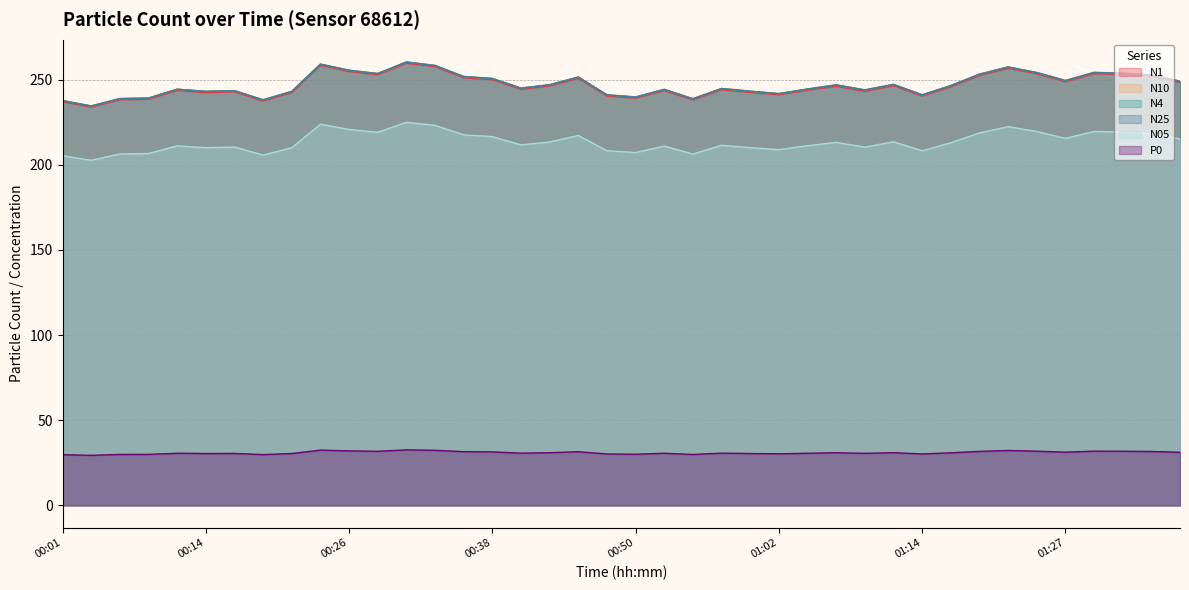

Is it true that N25 equals 347.2 at 00:40?

False